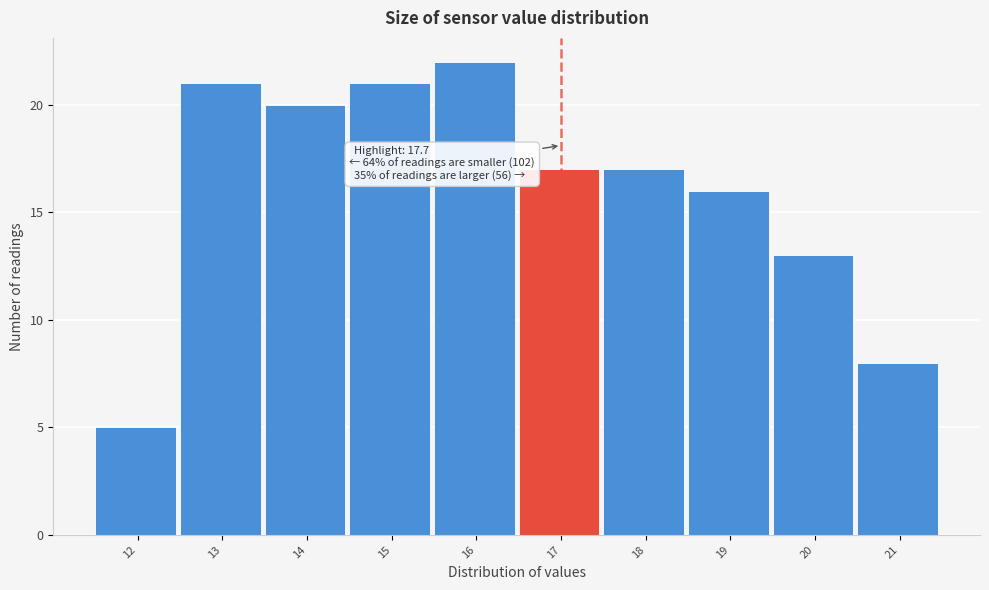

Reading right to left, what are all the values shown in this chart?

21=8	20=13	19=16	18=17	17=17	16=22	15=21	14=20	13=21	12=5